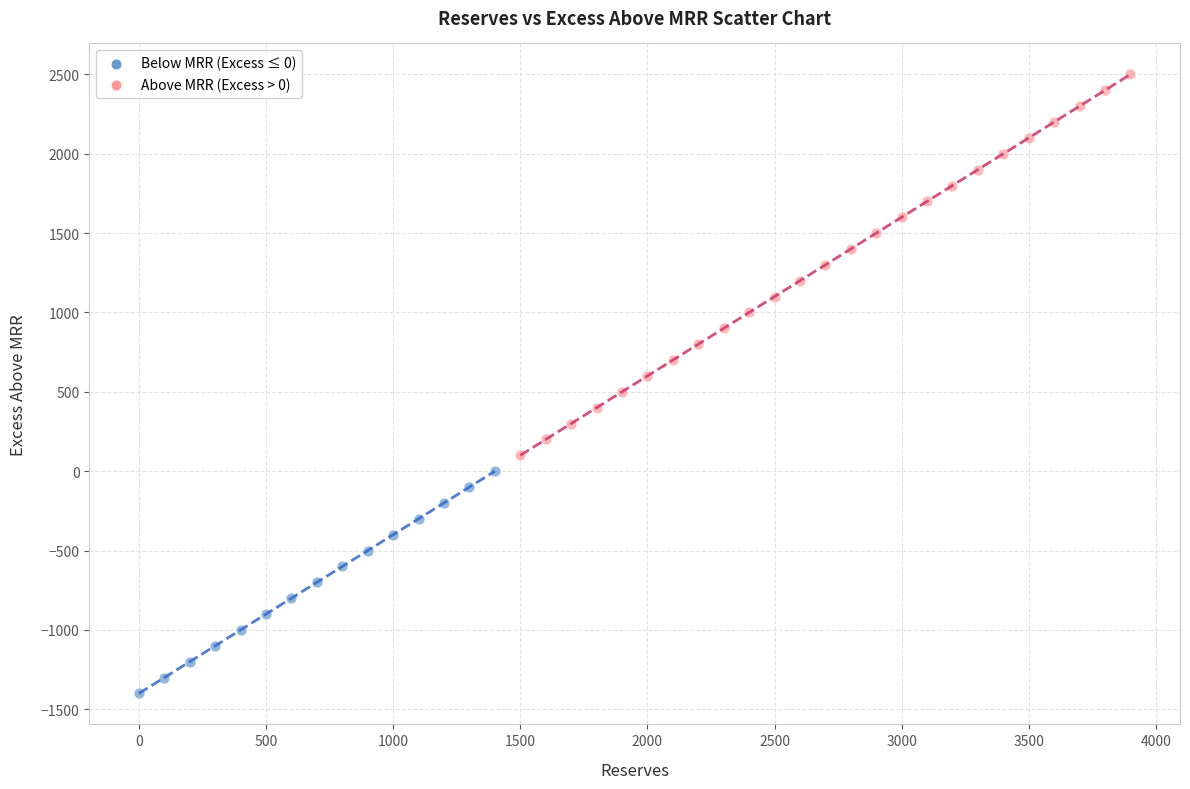

Which series reaches the maximum Y coordinate?

Above MRR (Excess > 0)